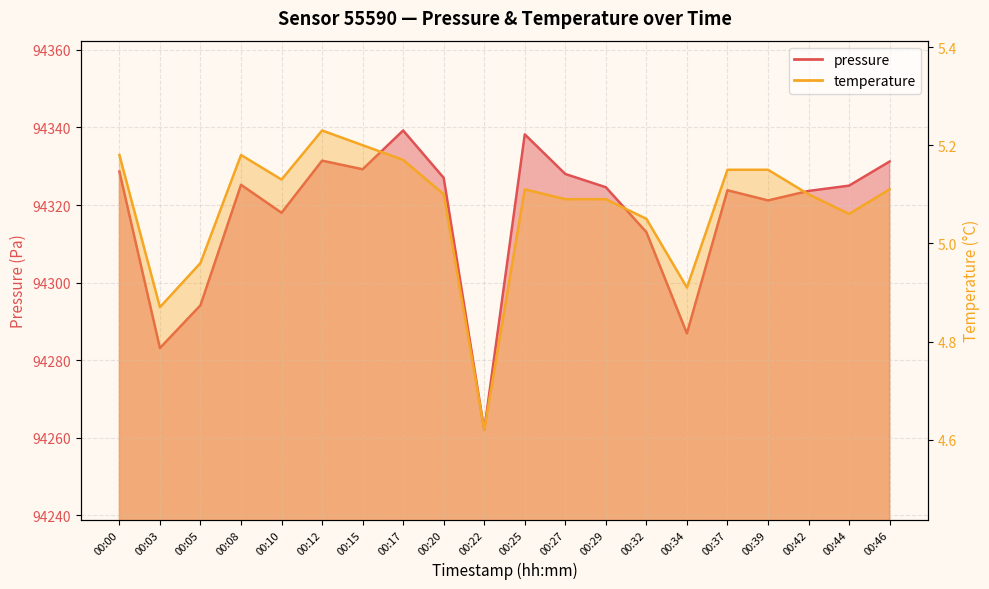

Rank the series at 00:39 from highest to lowest value.

pressure, temperature